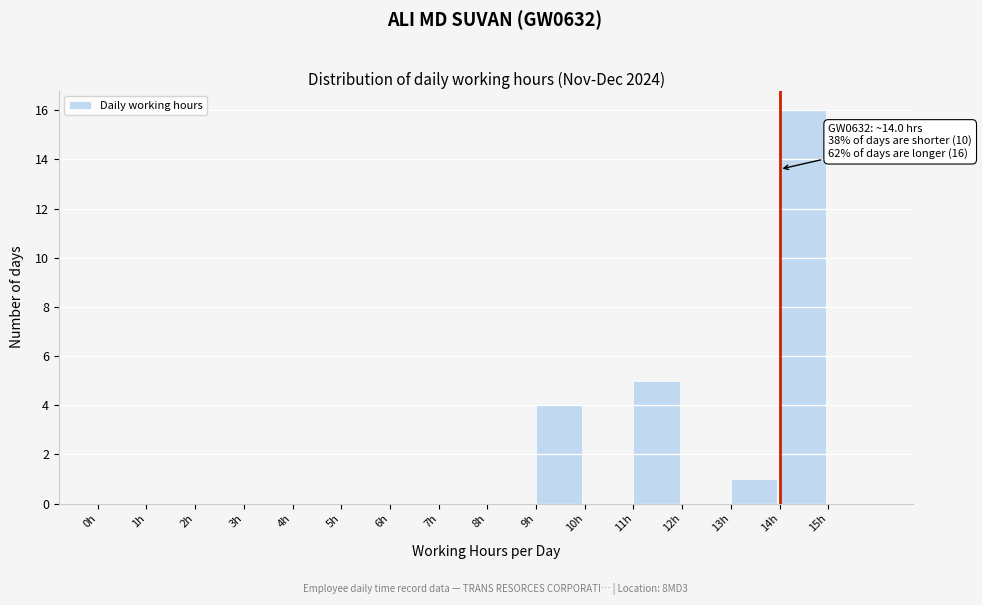

Which range on the x-axis has the tallest bar?

14 to 15